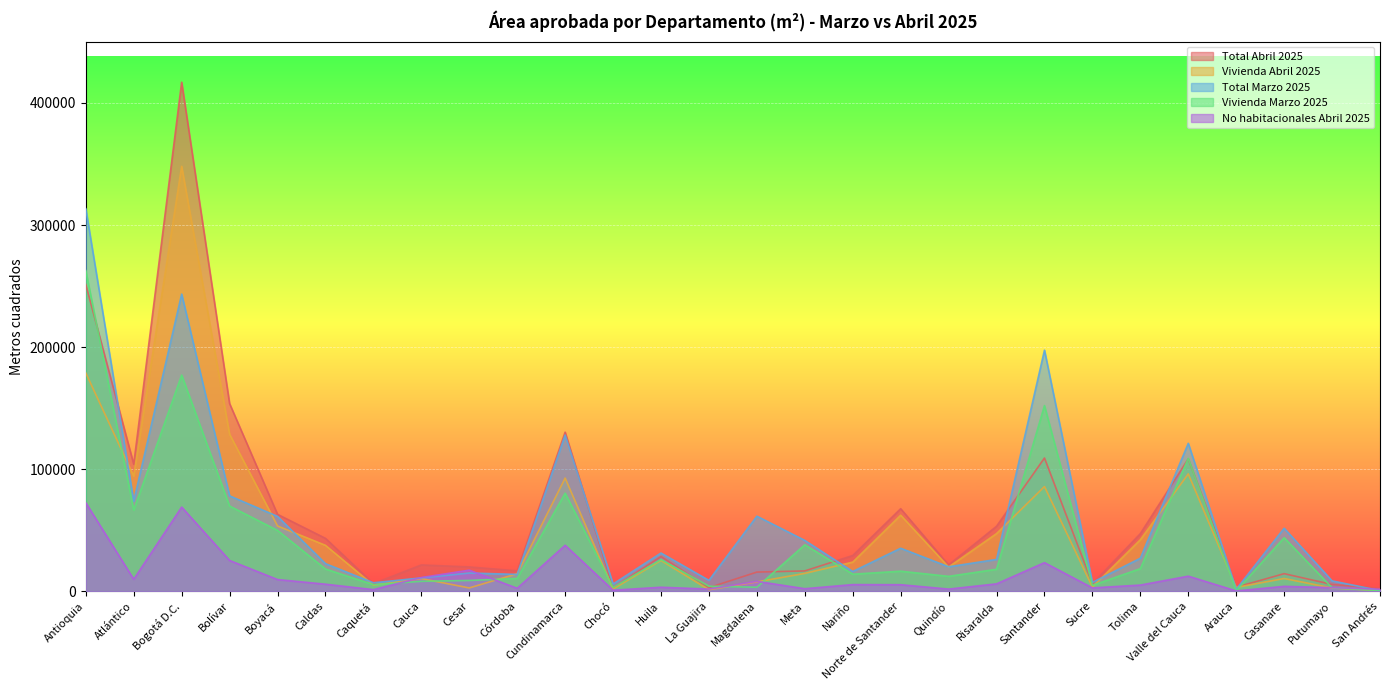

What is the label of the 21st point from the left?

Santander